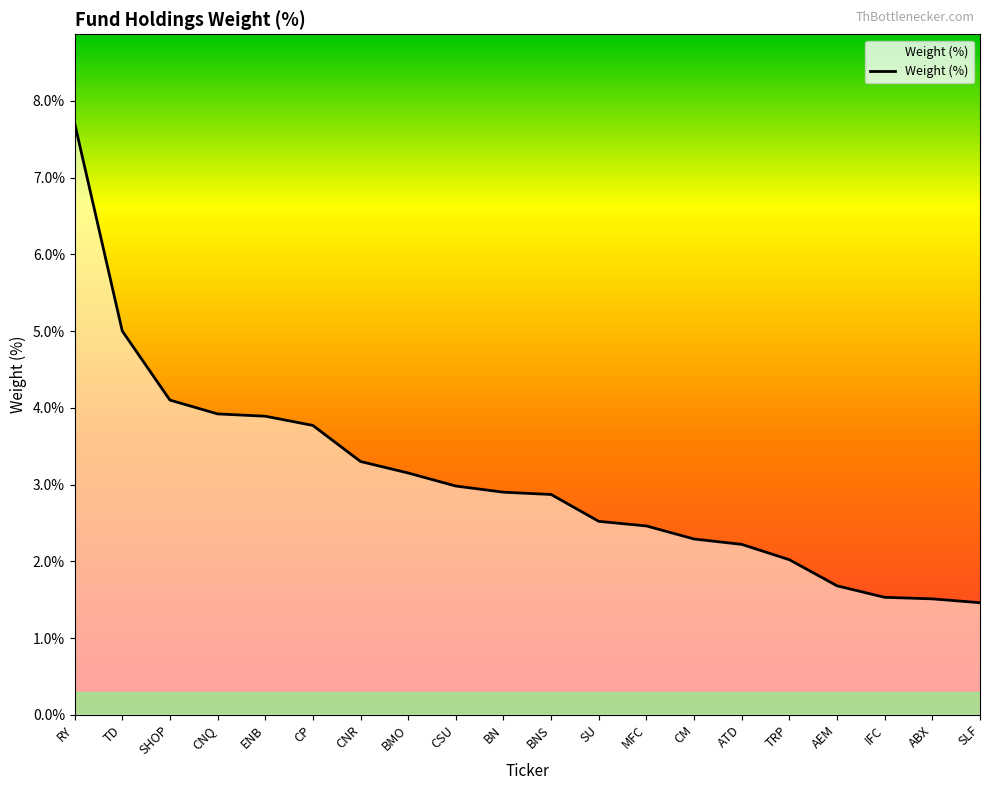

What position from the right is CP?

15